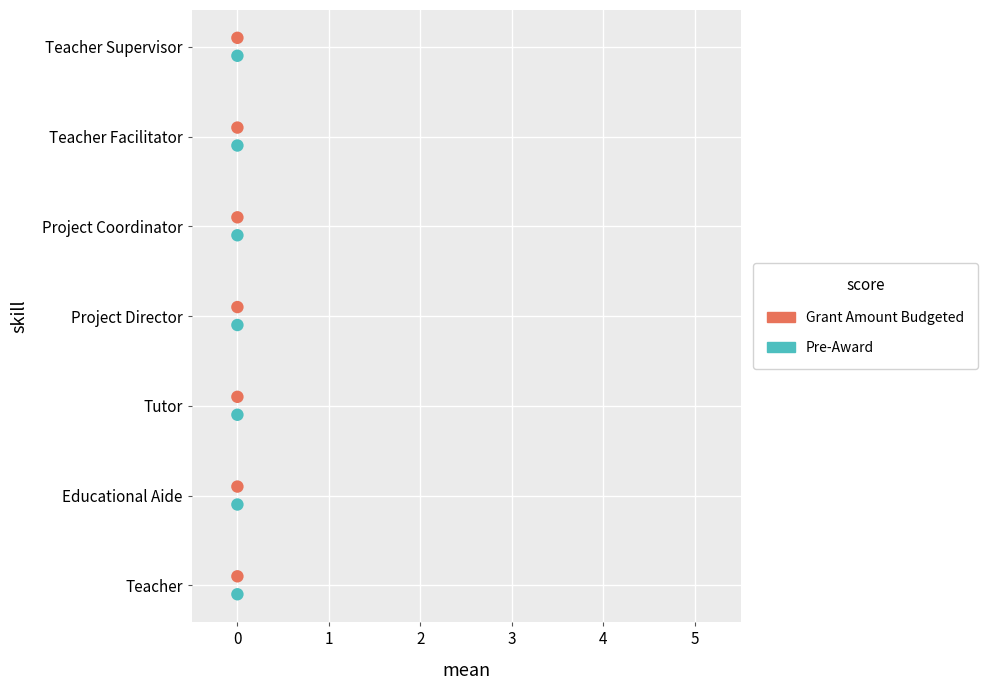

What are all the series names shown in the legend?

Grant Amount Budgeted, Pre-Award